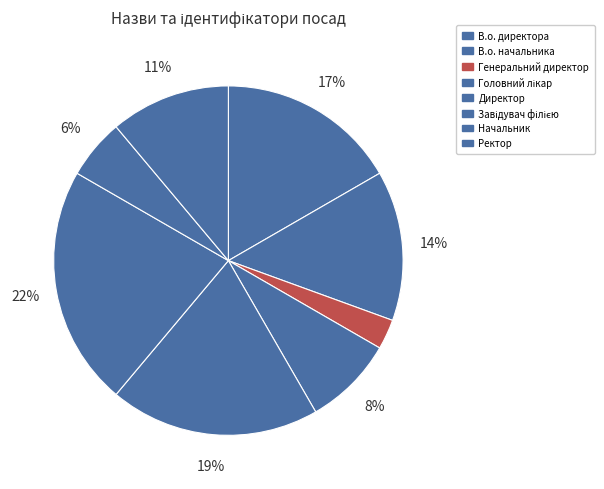

To the nearest percent, what is the difference between the largest and smallest slice percentages?

19%